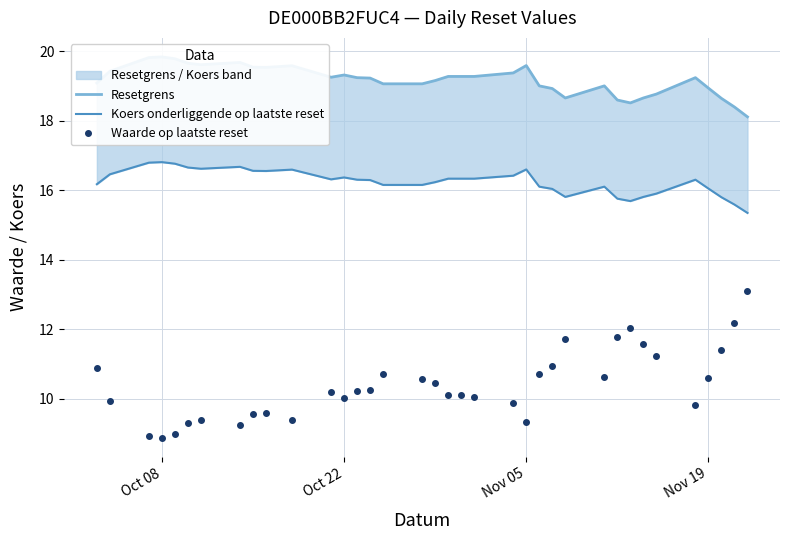

How many interior local peaks does the Resetgrens series have?

7